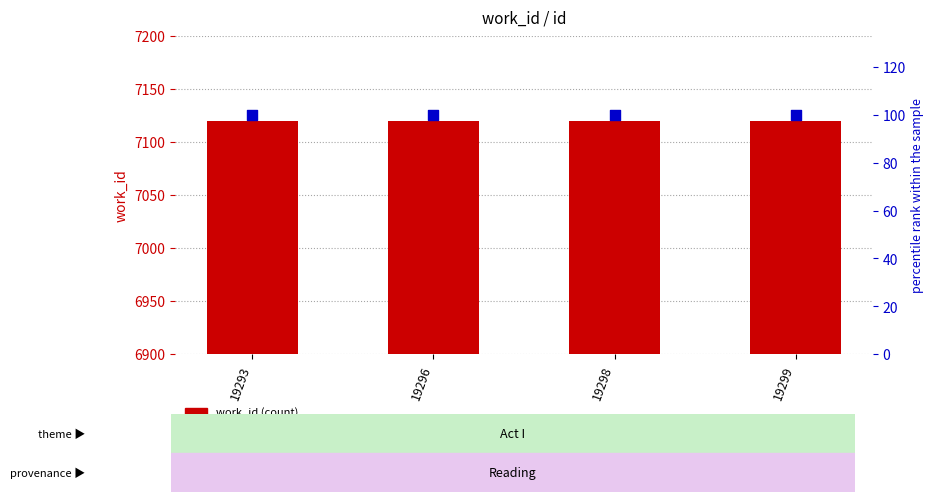

At which category is the sum across all series the highest?

19293